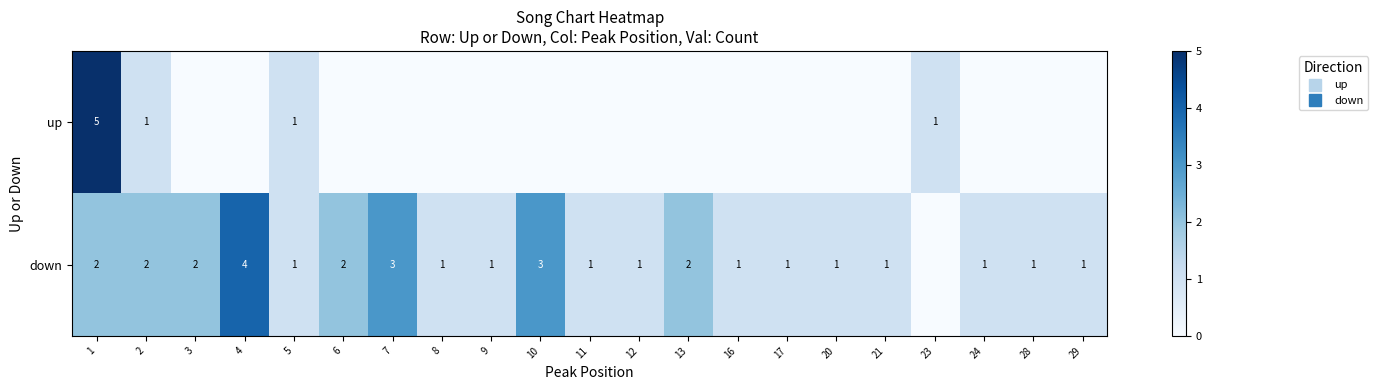

True or false: down has a value of 1 at 1.

False